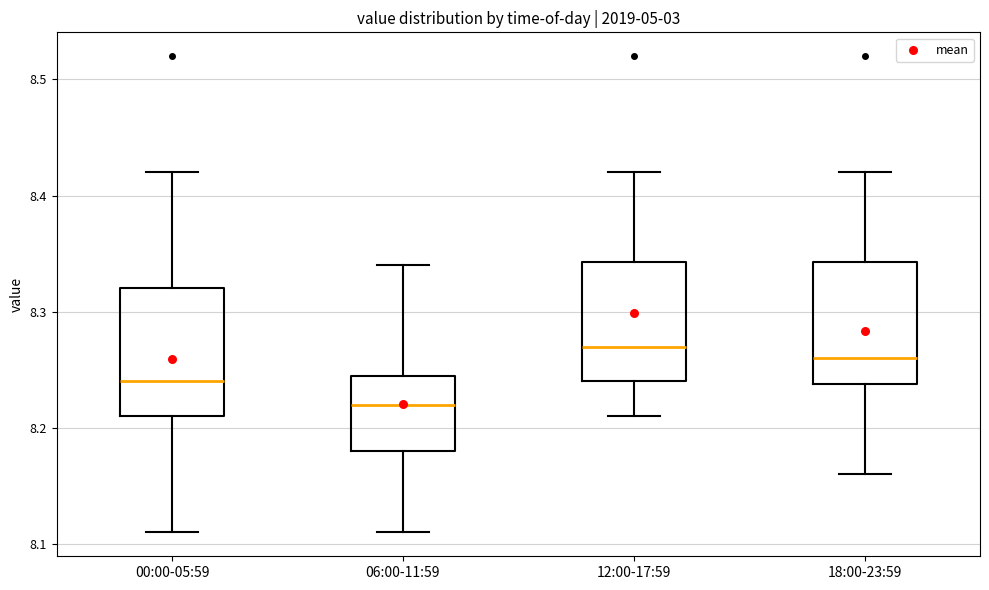

Reading left to right, read every box against the y-axis: the position of its median line, the range the box covers, and the ends of its whiskers. The values are not printed on the chart, so give them approximately, as read against the axis.

00:00-05:59: median 8.24, box 8.21 to 8.32, whiskers 8.11 to 8.42
06:00-11:59: median 8.22, box 8.18 to 8.25, whiskers 8.11 to 8.34
12:00-17:59: median 8.27, box 8.24 to 8.34, whiskers 8.21 to 8.42
18:00-23:59: median 8.26, box 8.24 to 8.34, whiskers 8.16 to 8.42